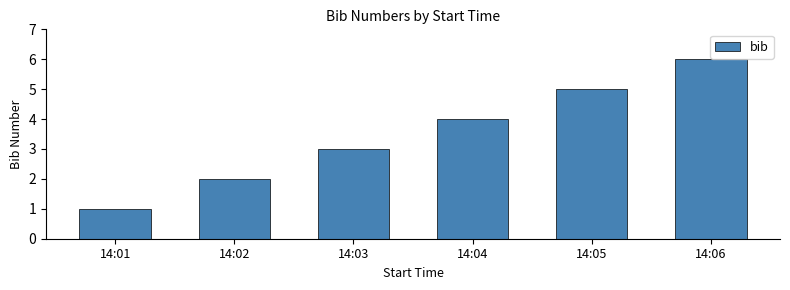

Reading left to right, what are all the values shown in this chart?

1	2	3	4	5	6